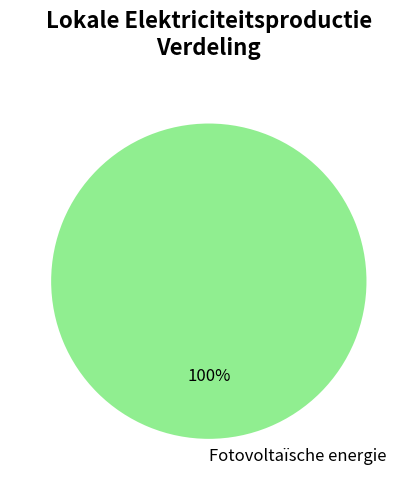

Which category accounts for the majority?

Fotovoltaïsche energie